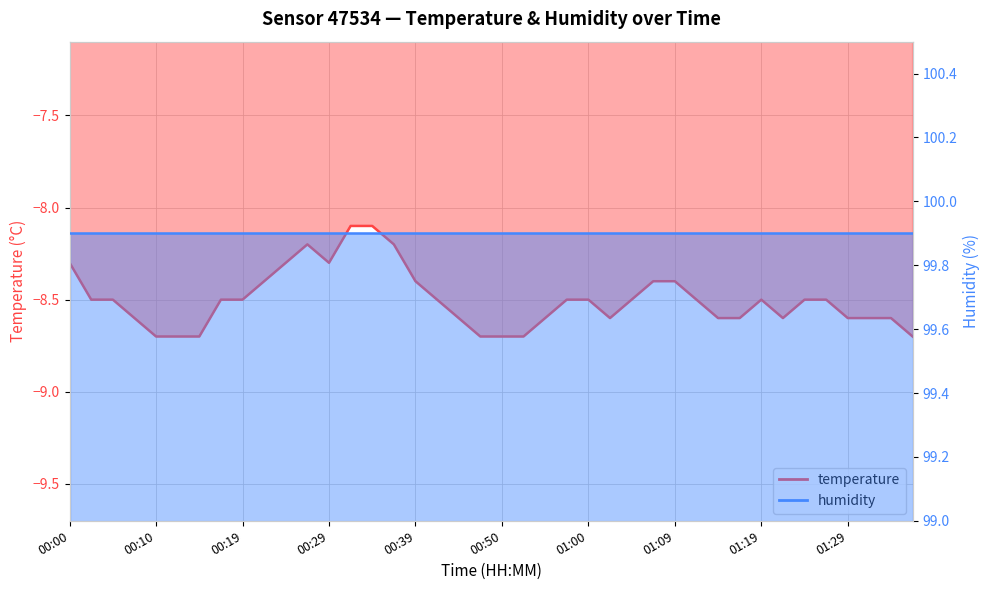

Reading right to left, what are all the values shown in this chart?

-8.7	-8.6	-8.6	-8.6	-8.5	-8.5	-8.6	-8.5	-8.6	-8.6	-8.5	-8.4	-8.4	-8.5	-8.6	-8.5	-8.5	-8.6	-8.7	-8.7	-8.7	-8.6	-8.5	-8.4	-8.2	-8.1	-8.1	-8.3	-8.2	-8.3	-8.4	-8.5	-8.5	-8.7	-8.7	-8.7	-8.6	-8.5	-8.5	-8.3